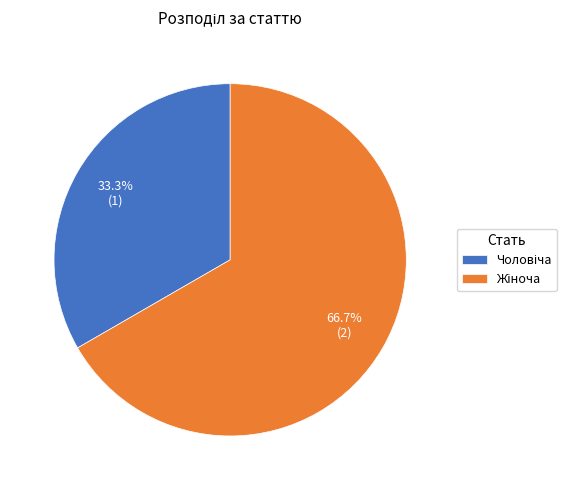

Is there any slice that represents more than half of the pie?

Yes